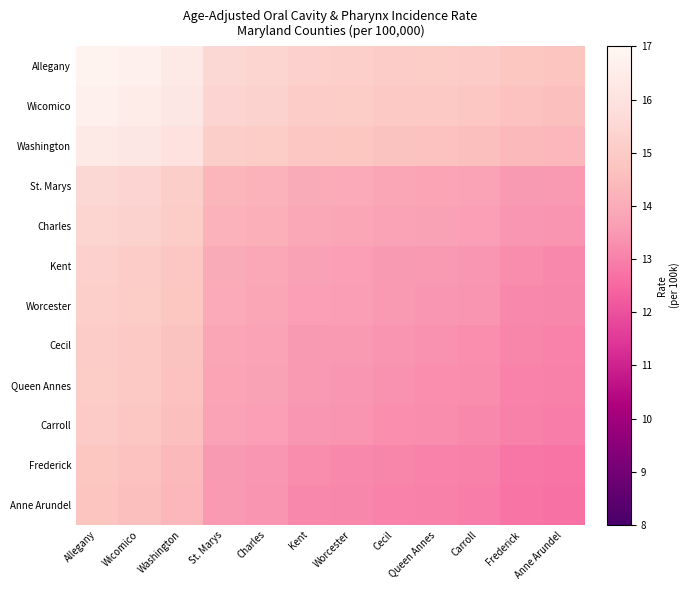

Reading right to left, transcribe all the data shown in this chart.

Allegany: Anne Arundel=14.8	Frederick=14.8	Carroll=15.0	Queen Annes=15.1	Cecil=15.1	Worcester=15.2	Kent=15.2	Charles=15.4	St. Marys=15.6	Washington=16.4	Wicomico=16.6	Allegany=16.8
Wicomico: Anne Arundel=14.6	Frederick=14.7	Carroll=14.8	Queen Annes=14.9	Cecil=14.9	Worcester=15.1	Kent=15.1	Charles=15.3	St. Marys=15.4	Washington=16.2	Wicomico=16.5	Allegany=16.6
Washington: Anne Arundel=14.3	Frederick=14.4	Carroll=14.6	Queen Annes=14.7	Cecil=14.7	Worcester=14.8	Kent=14.8	Charles=15.1	St. Marys=15.2	Washington=16.0	Wicomico=16.2	Allegany=16.4
St. Marys: Anne Arundel=13.5	Frederick=13.6	Carroll=13.8	Queen Annes=13.8	Cecil=13.9	Worcester=13.9	Kent=14.0	Charles=14.2	St. Marys=14.3	Washington=15.2	Wicomico=15.4	Allegany=15.6
Charles: Anne Arundel=13.4	Frederick=13.4	Carroll=13.6	Queen Annes=13.7	Cecil=13.8	Worcester=13.8	Kent=13.9	Charles=14.1	St. Marys=14.2	Washington=15.1	Wicomico=15.3	Allegany=15.4
Kent: Anne Arundel=13.2	Frederick=13.2	Carroll=13.4	Queen Annes=13.5	Cecil=13.6	Worcester=13.6	Kent=13.7	Charles=13.9	St. Marys=14.0	Washington=14.8	Wicomico=15.1	Allegany=15.2
Worcester: Anne Arundel=13.1	Frederick=13.2	Carroll=13.4	Queen Annes=13.4	Cecil=13.5	Worcester=13.6	Kent=13.6	Charles=13.8	St. Marys=13.9	Washington=14.8	Wicomico=15.1	Allegany=15.2
Cecil: Anne Arundel=13.1	Frederick=13.1	Carroll=13.3	Queen Annes=13.4	Cecil=13.4	Worcester=13.5	Kent=13.6	Charles=13.8	St. Marys=13.9	Washington=14.7	Wicomico=14.9	Allegany=15.1
Queen Annes: Anne Arundel=13.0	Frederick=13.1	Carroll=13.2	Queen Annes=13.3	Cecil=13.4	Worcester=13.4	Kent=13.5	Charles=13.7	St. Marys=13.8	Washington=14.7	Wicomico=14.9	Allegany=15.1
Carroll: Anne Arundel=12.9	Frederick=13.0	Carroll=13.2	Queen Annes=13.2	Cecil=13.3	Worcester=13.4	Kent=13.4	Charles=13.6	St. Marys=13.8	Washington=14.6	Wicomico=14.8	Allegany=15.0
Frederick: Anne Arundel=12.8	Frederick=12.8	Carroll=13.0	Queen Annes=13.1	Cecil=13.1	Worcester=13.2	Kent=13.2	Charles=13.4	St. Marys=13.6	Washington=14.4	Wicomico=14.7	Allegany=14.8
Anne Arundel: Anne Arundel=12.7	Frederick=12.8	Carroll=12.9	Queen Annes=13.0	Cecil=13.1	Worcester=13.1	Kent=13.2	Charles=13.4	St. Marys=13.5	Washington=14.3	Wicomico=14.6	Allegany=14.8